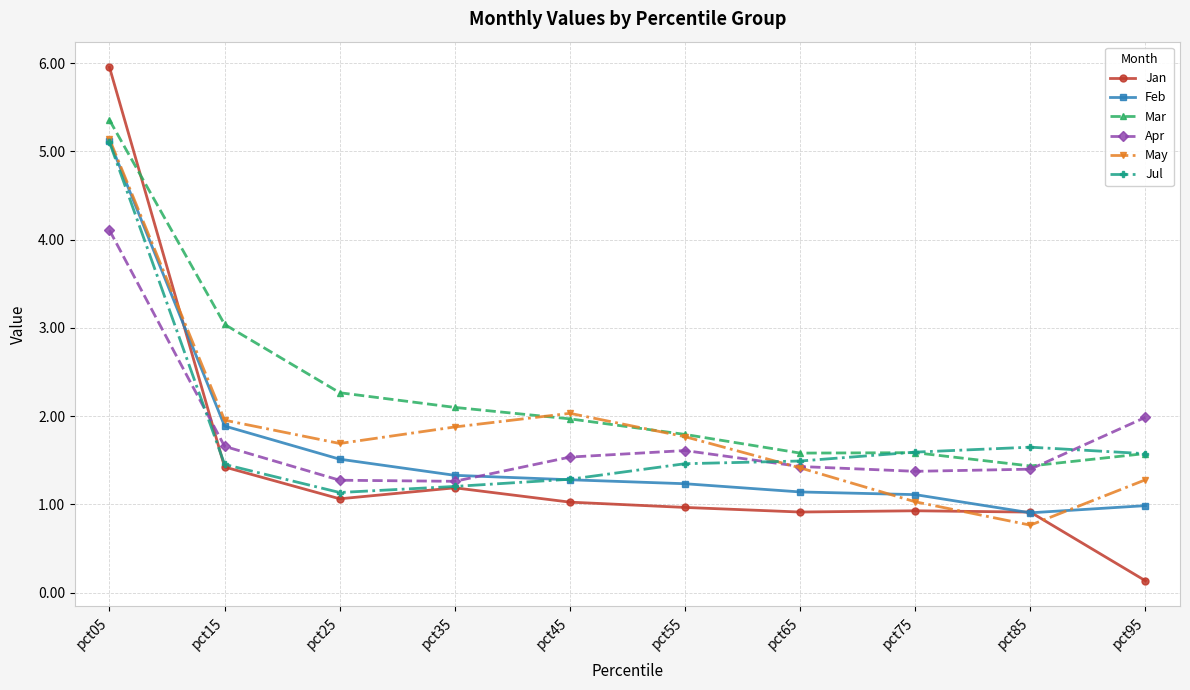

The Apr series shows 0.6 at pct85. True or false?

False